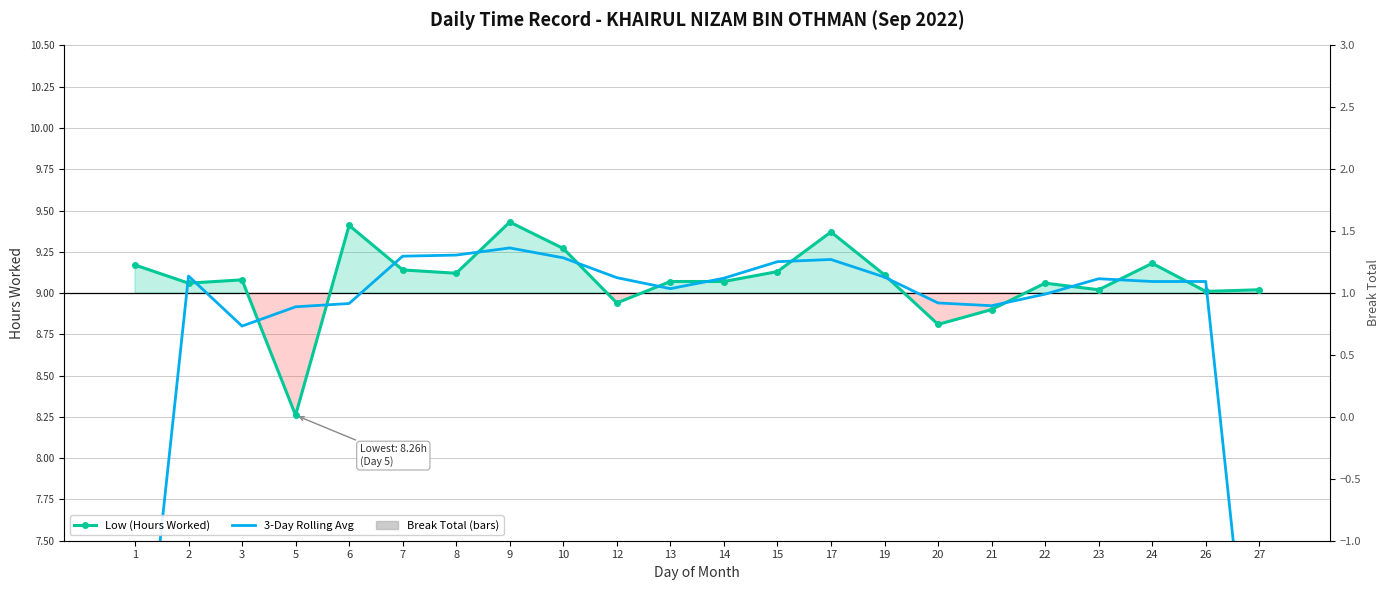

Which series has the largest total across all categories?

Low (Hours Worked)